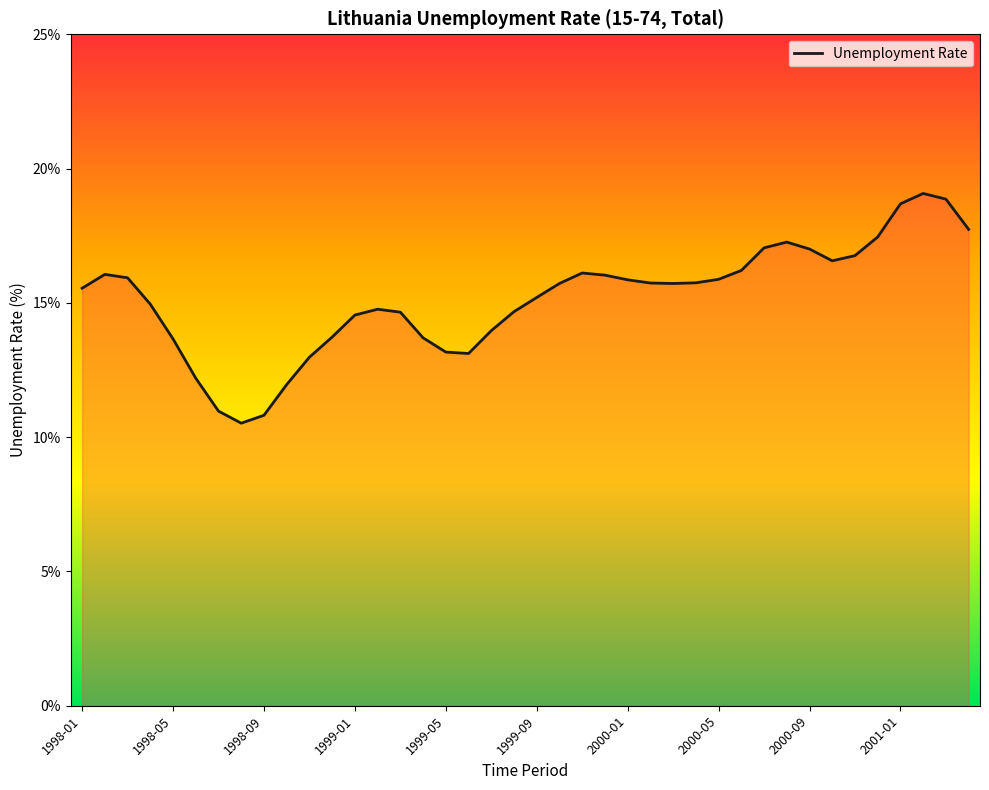

What is the sum of all values?

606.6